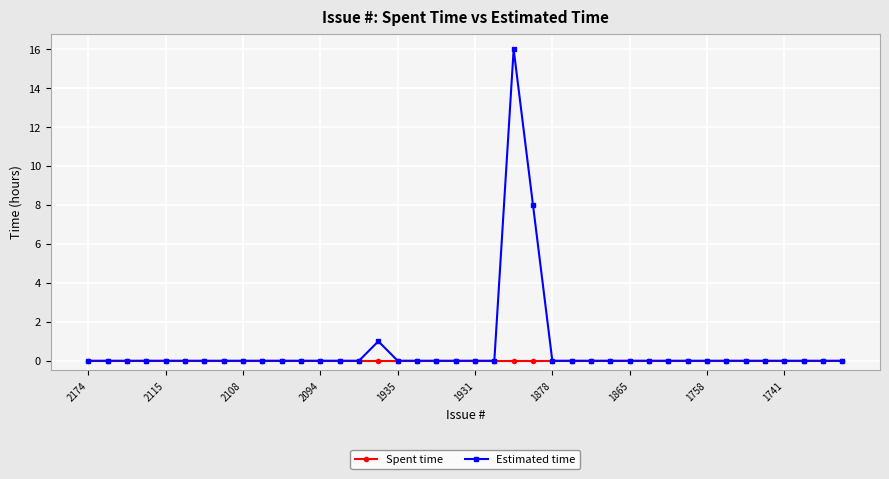

Which series has the largest range (max minus min)?

Estimated time